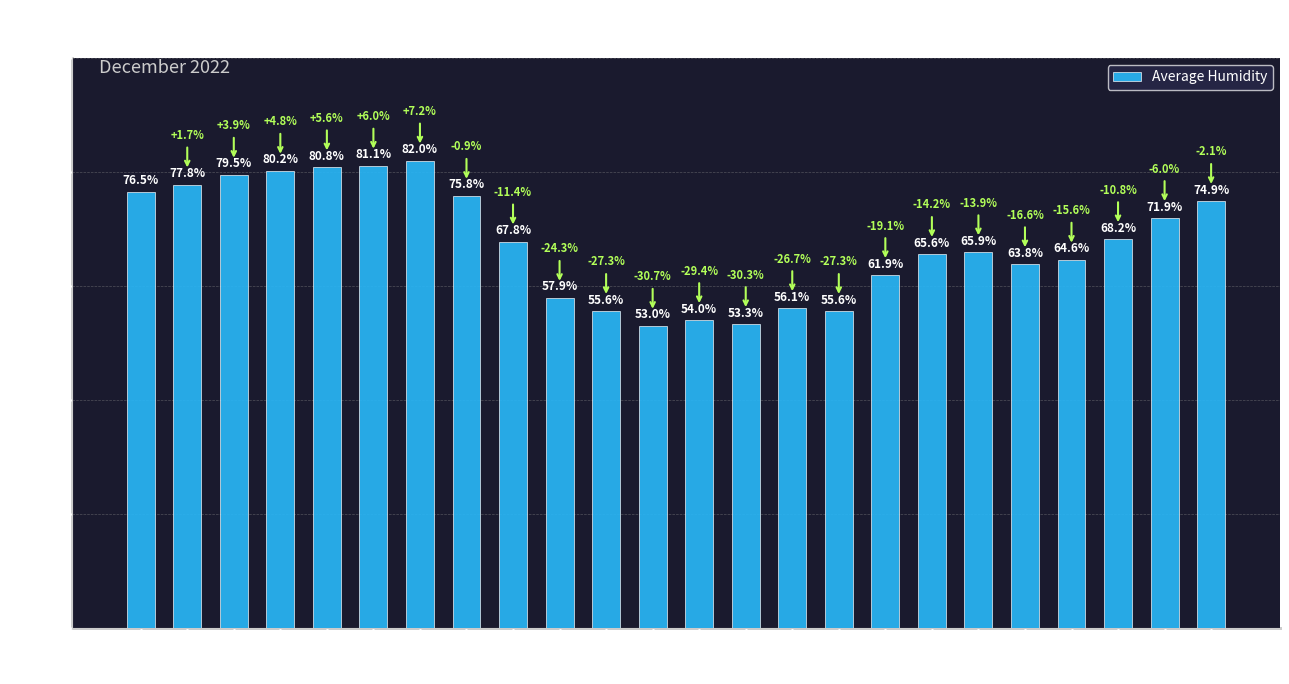

Which has a higher value, 08:00 or 22:00?

08:00